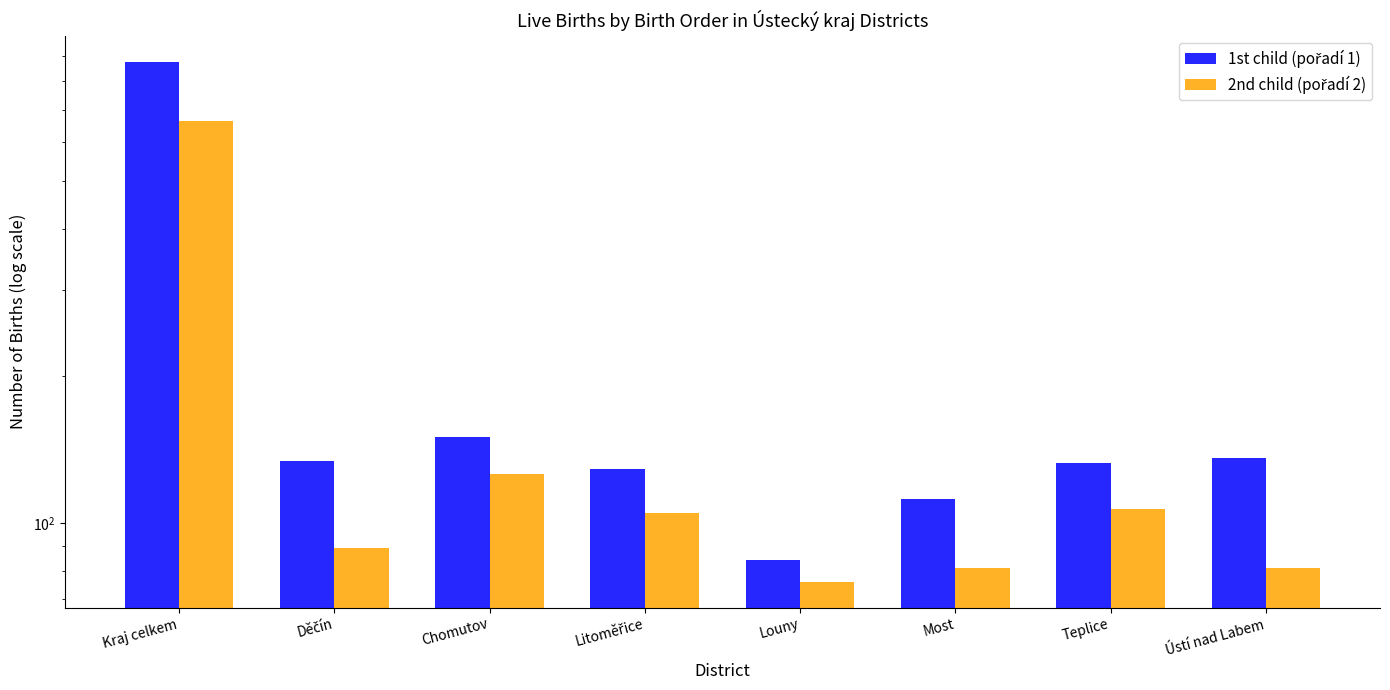

Rank the series by their maximum value, from lowest to highest.

2nd child (pořadí 2), 1st child (pořadí 1)